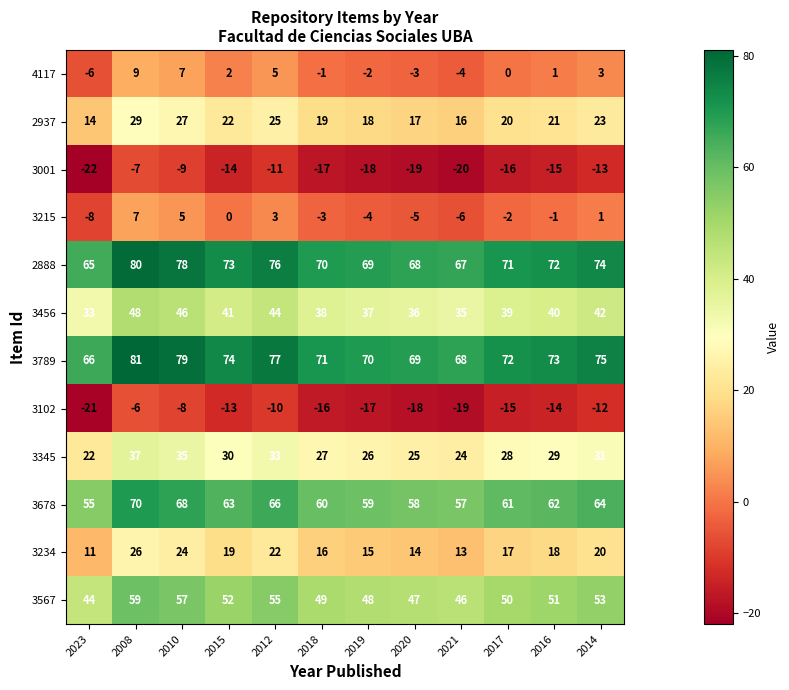

What is the spread (max minus min) of values at 2018?

88